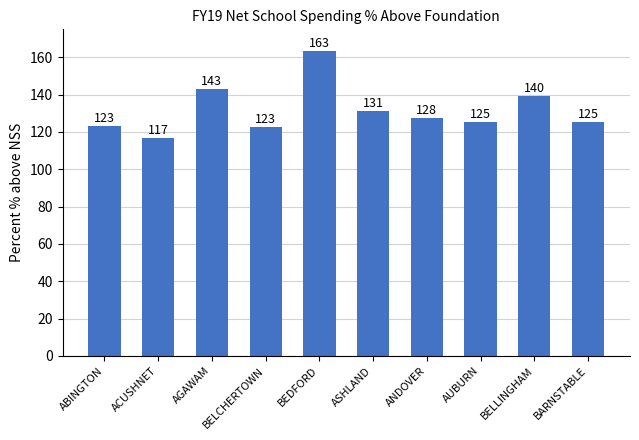

What is the average value?

131.8